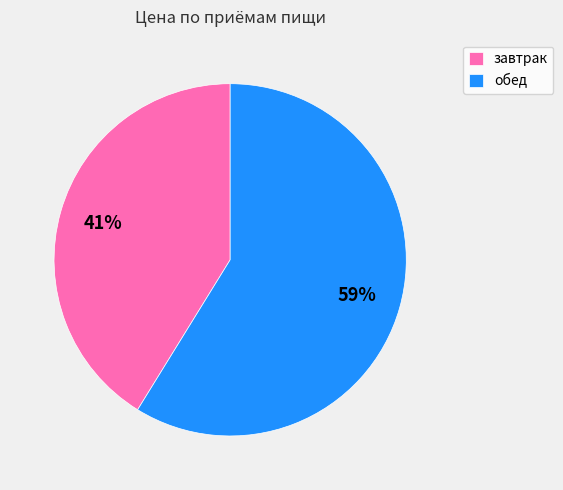

How many segments does this pie chart have?

2